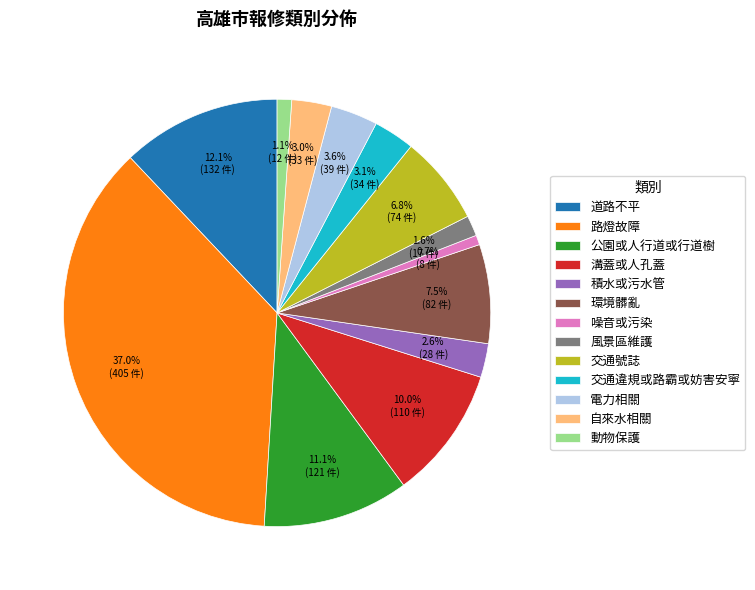

How much of the chart is everything except 環境髒亂?

92.5%